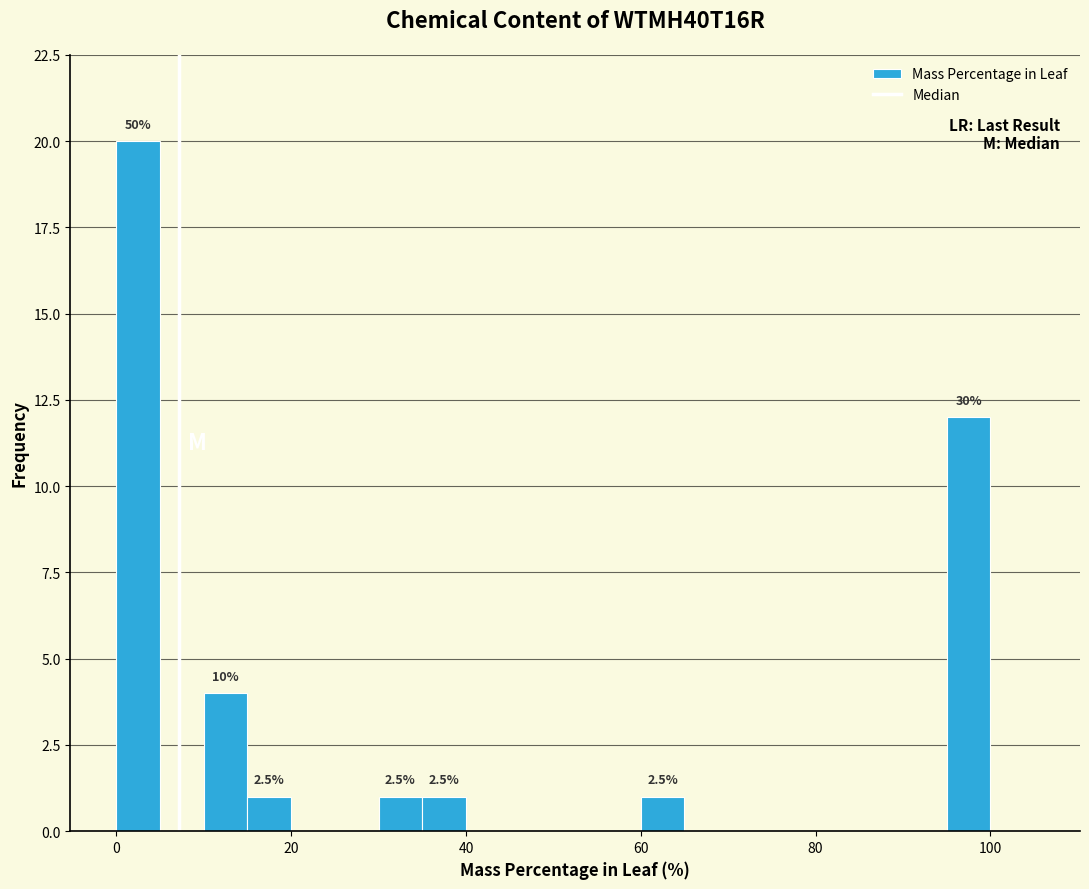

Read against the x-axis, roughly where is the centre of the tallest bar?

2